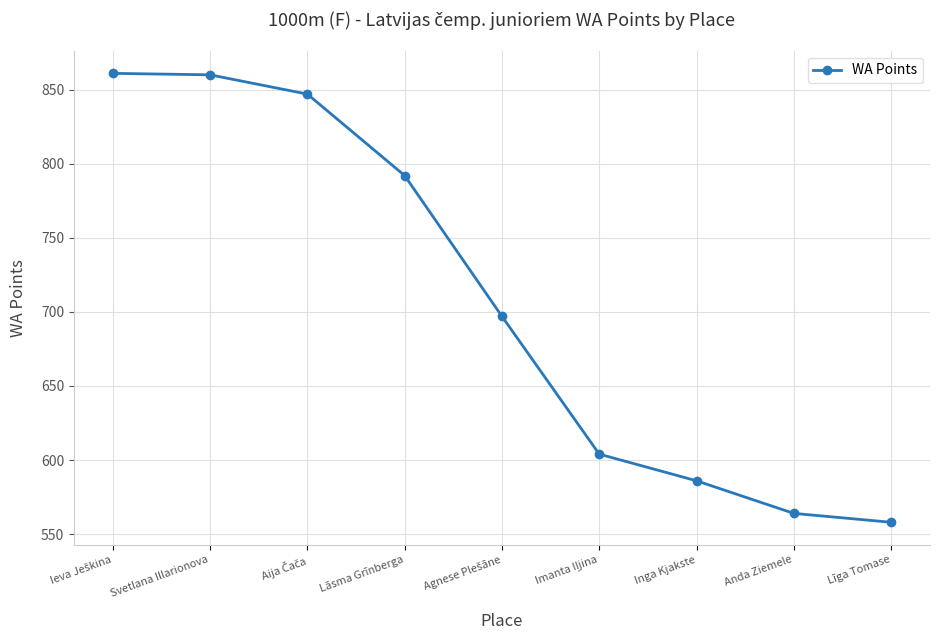

Is this an area chart (filled region under the line)?

No